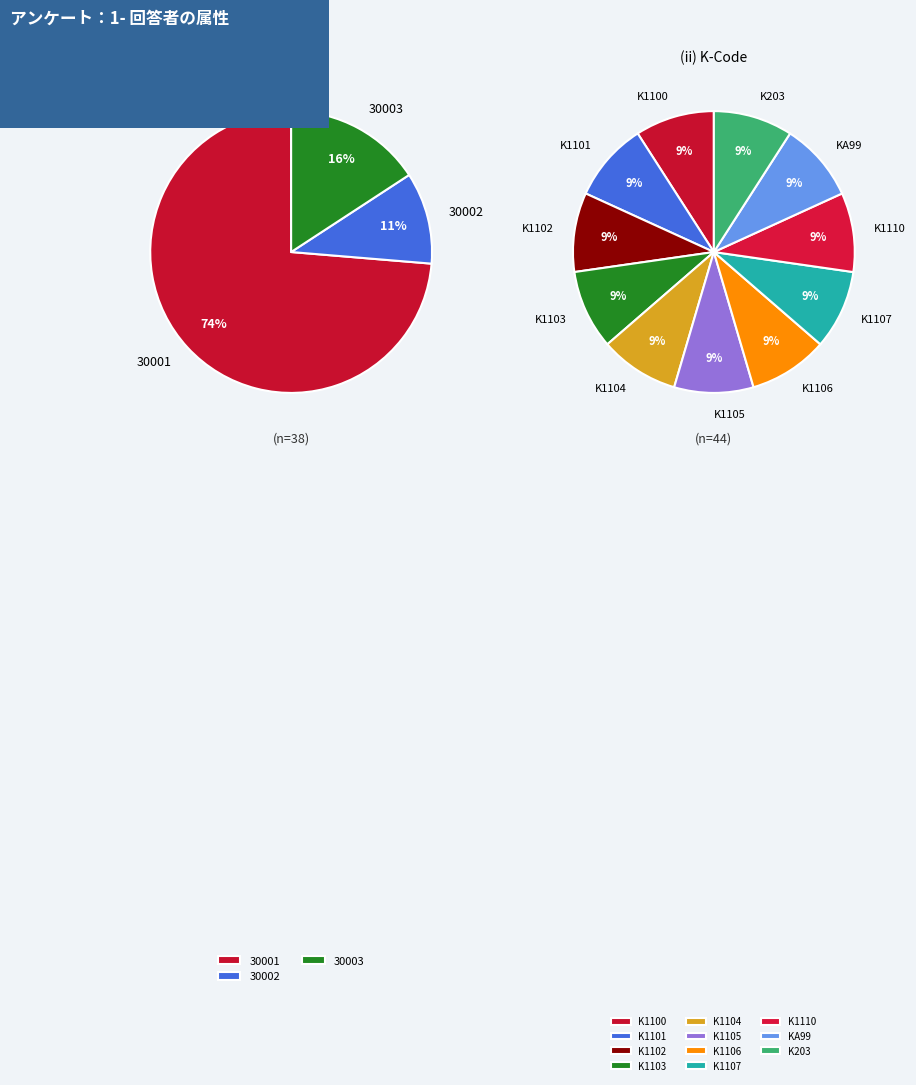

What is the largest slice in the pie chart?

28